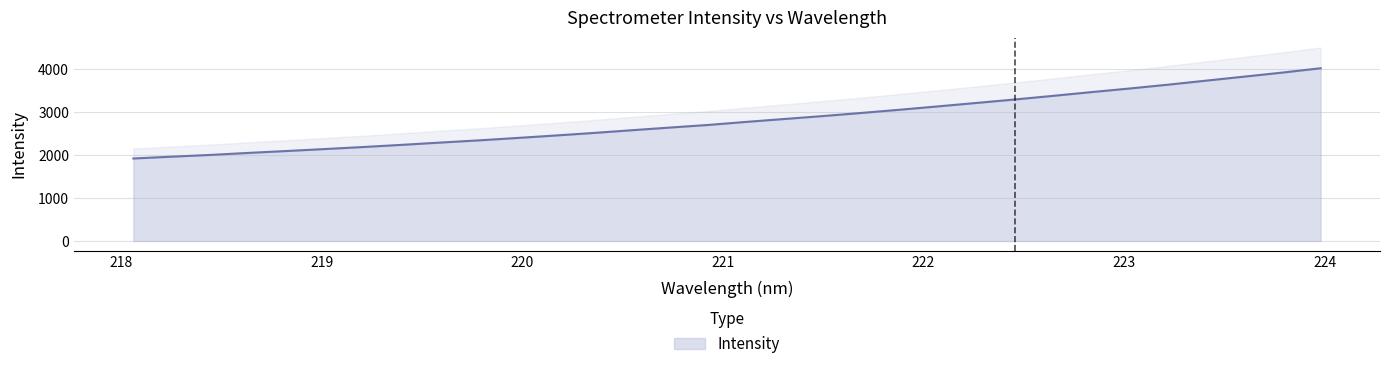

What is the label of the 27th point from the left?

223.0264